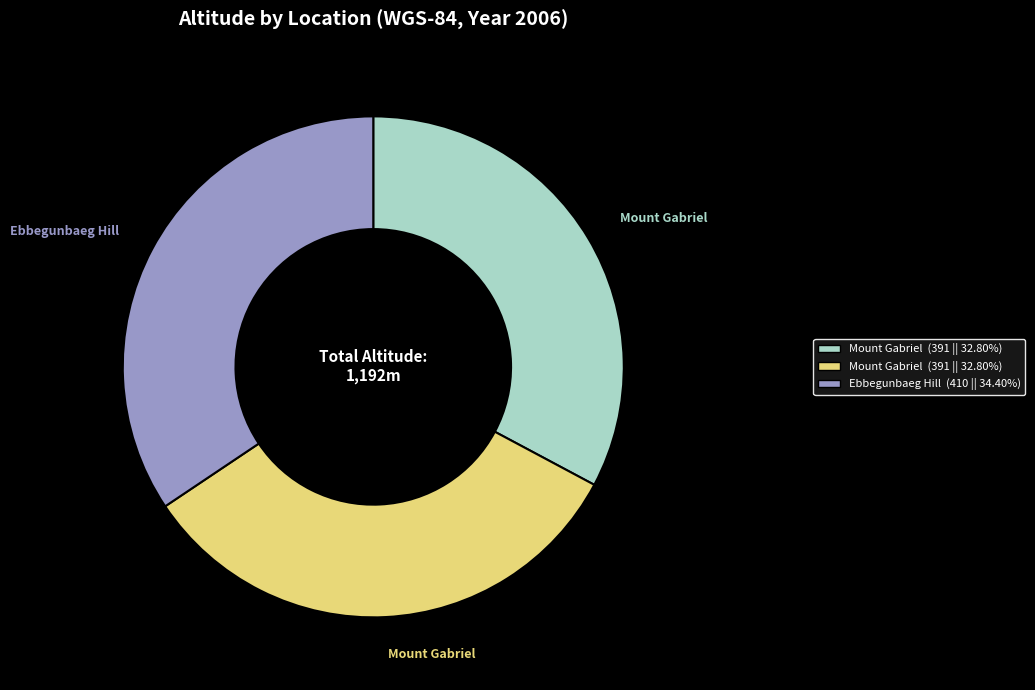

Is there any slice that represents more than half of the pie?

No